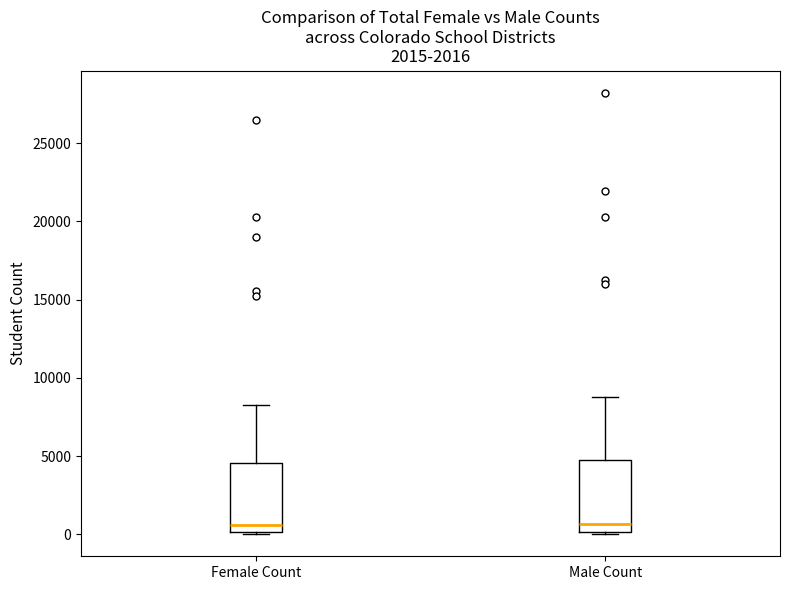

Reading left to right, transcribe this box plot: for each box, give where its median line is, the range the box spans, and where its two whiskers end, as read against the y-axis. The values are not printed on the chart, so give them approximately, as read against the axis.

Female Count: median 500, box 0 to 4500, whiskers 0 to 8500
Male Count: median 500, box 0 to 5000, whiskers 0 to 9000